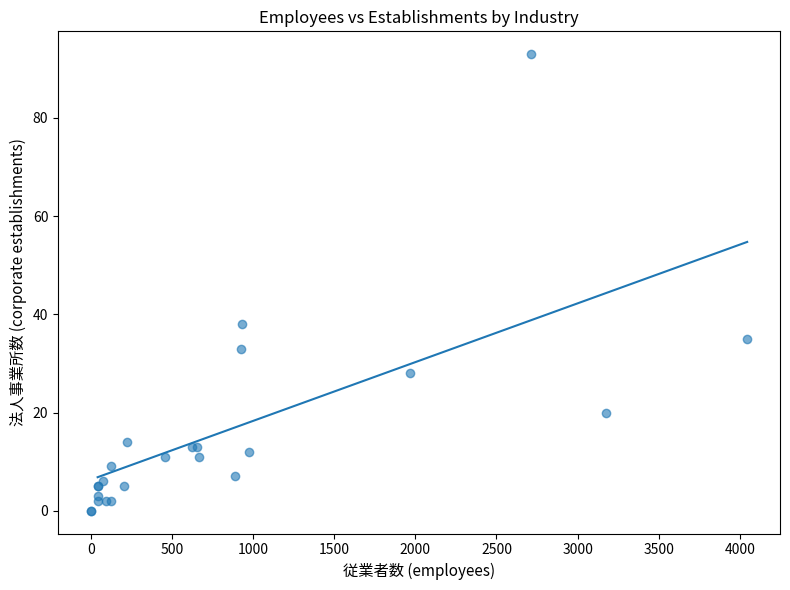

What Y value in the scatter plot is closest to 46?

38